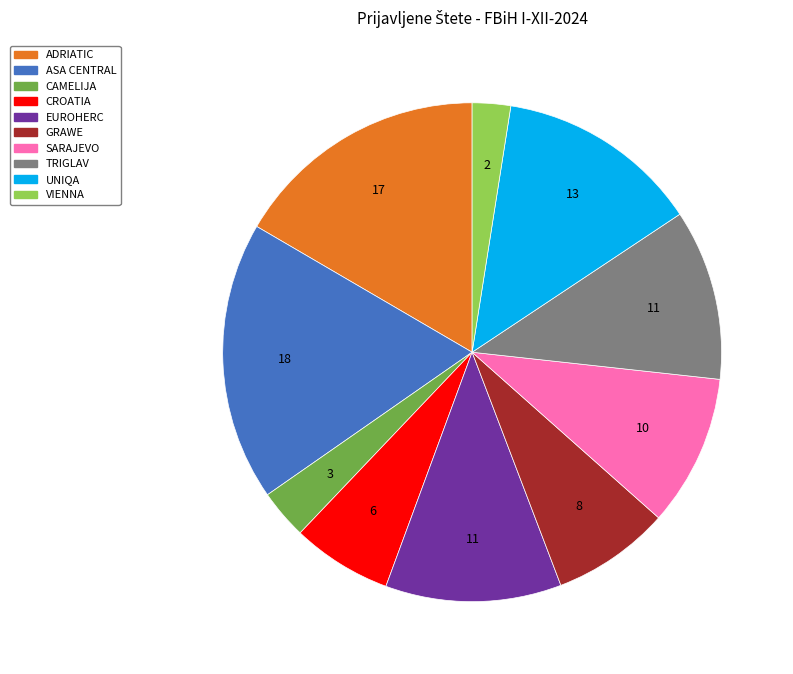

What is the ratio of the value at ASA CENTRAL to the value at GRAWE?

2.4